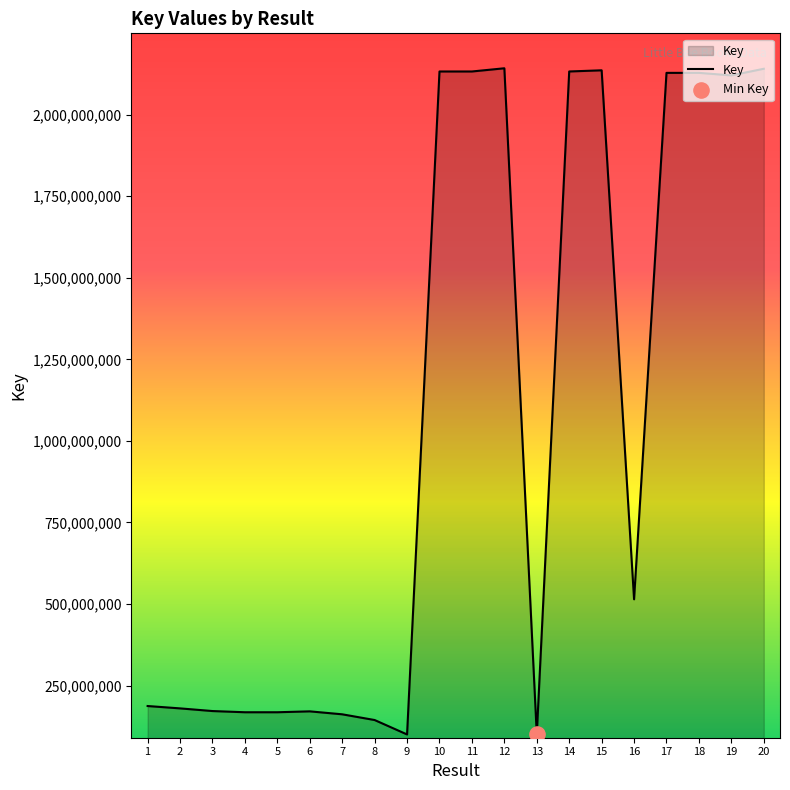

What is the change in value from 14 to 17?

-4263051